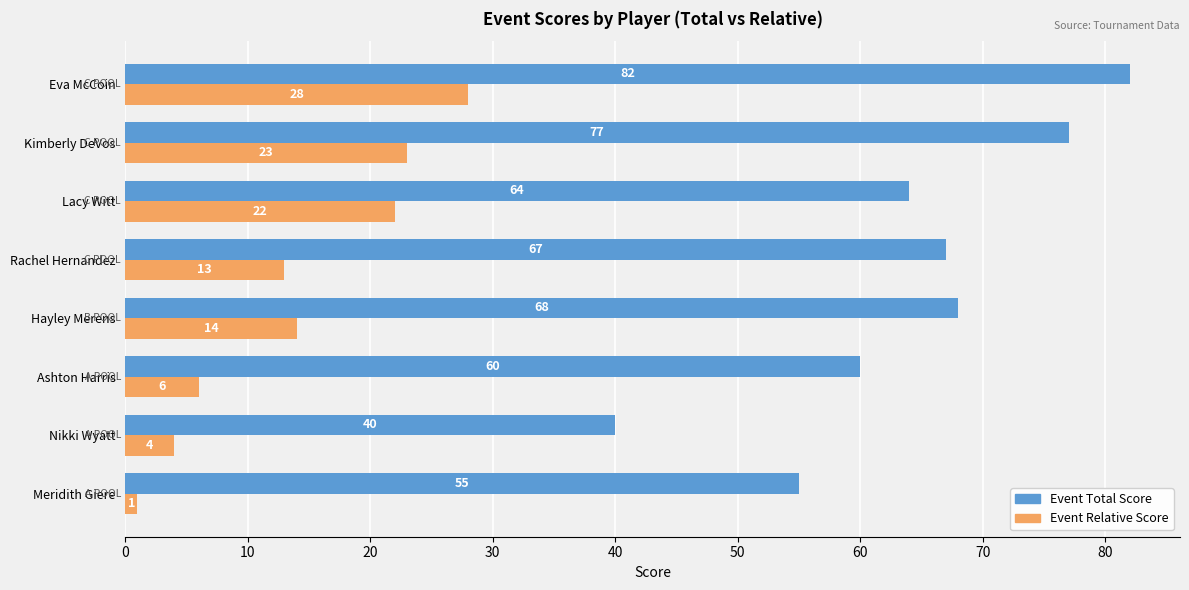

Where is Event Total Score nearest to the value 61?

Ashton Harris